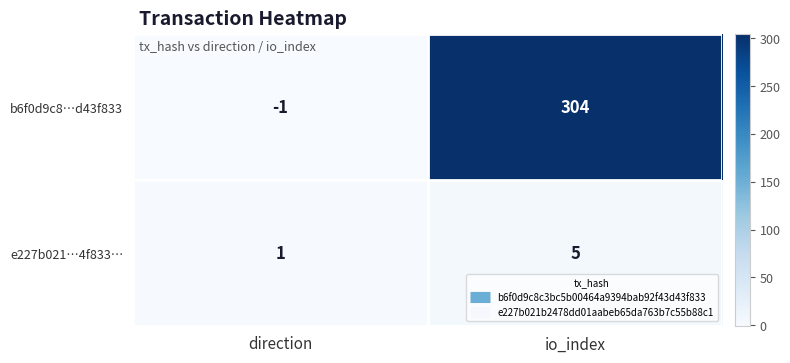

Between direction and io_index, which series saw the biggest shift?

b6f0d9c8…d43f833